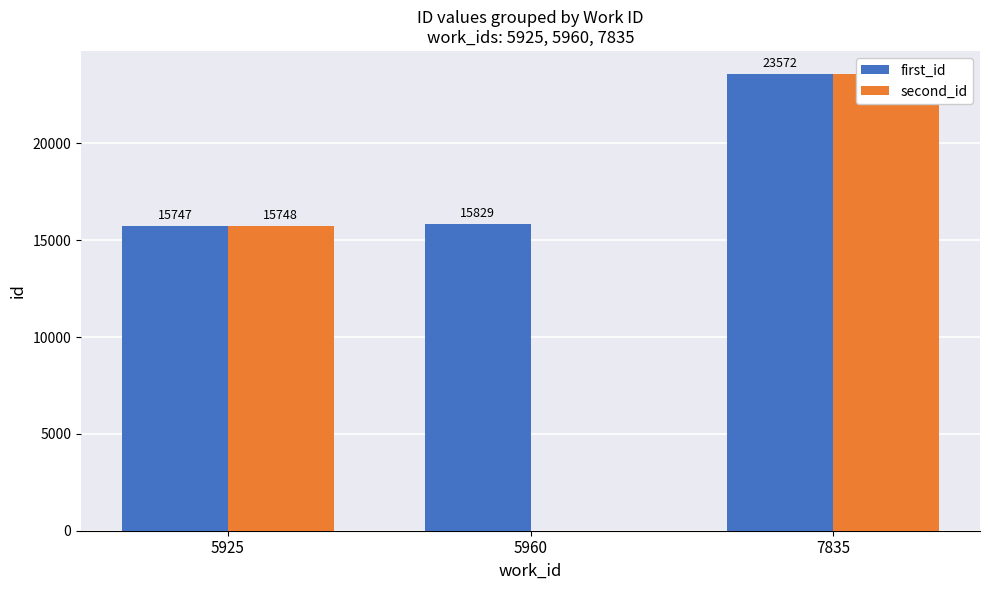

Which series has the largest total across all categories?

first_id